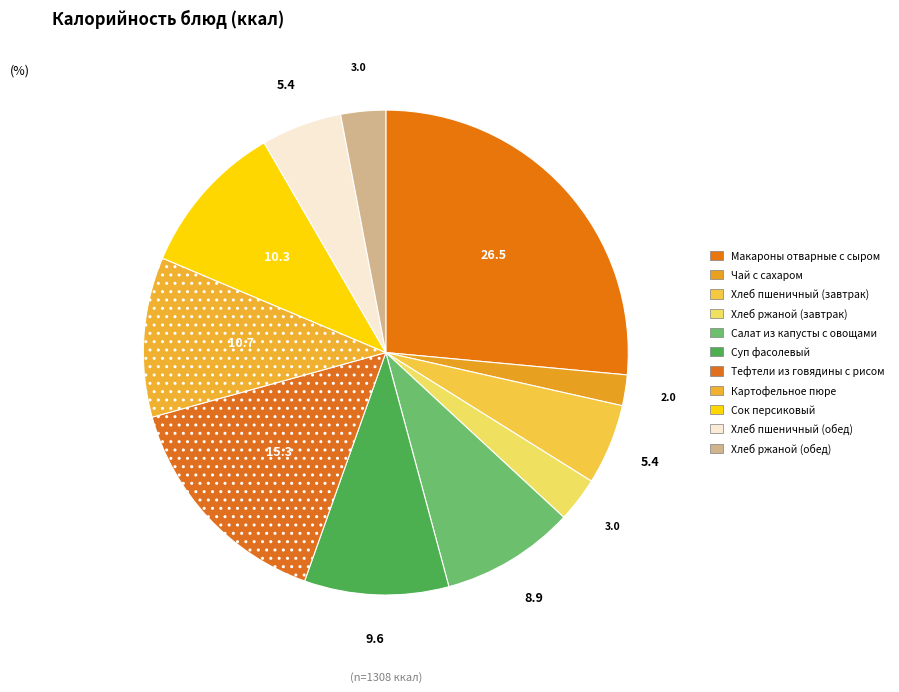

Count the number of slices in the pie.

11